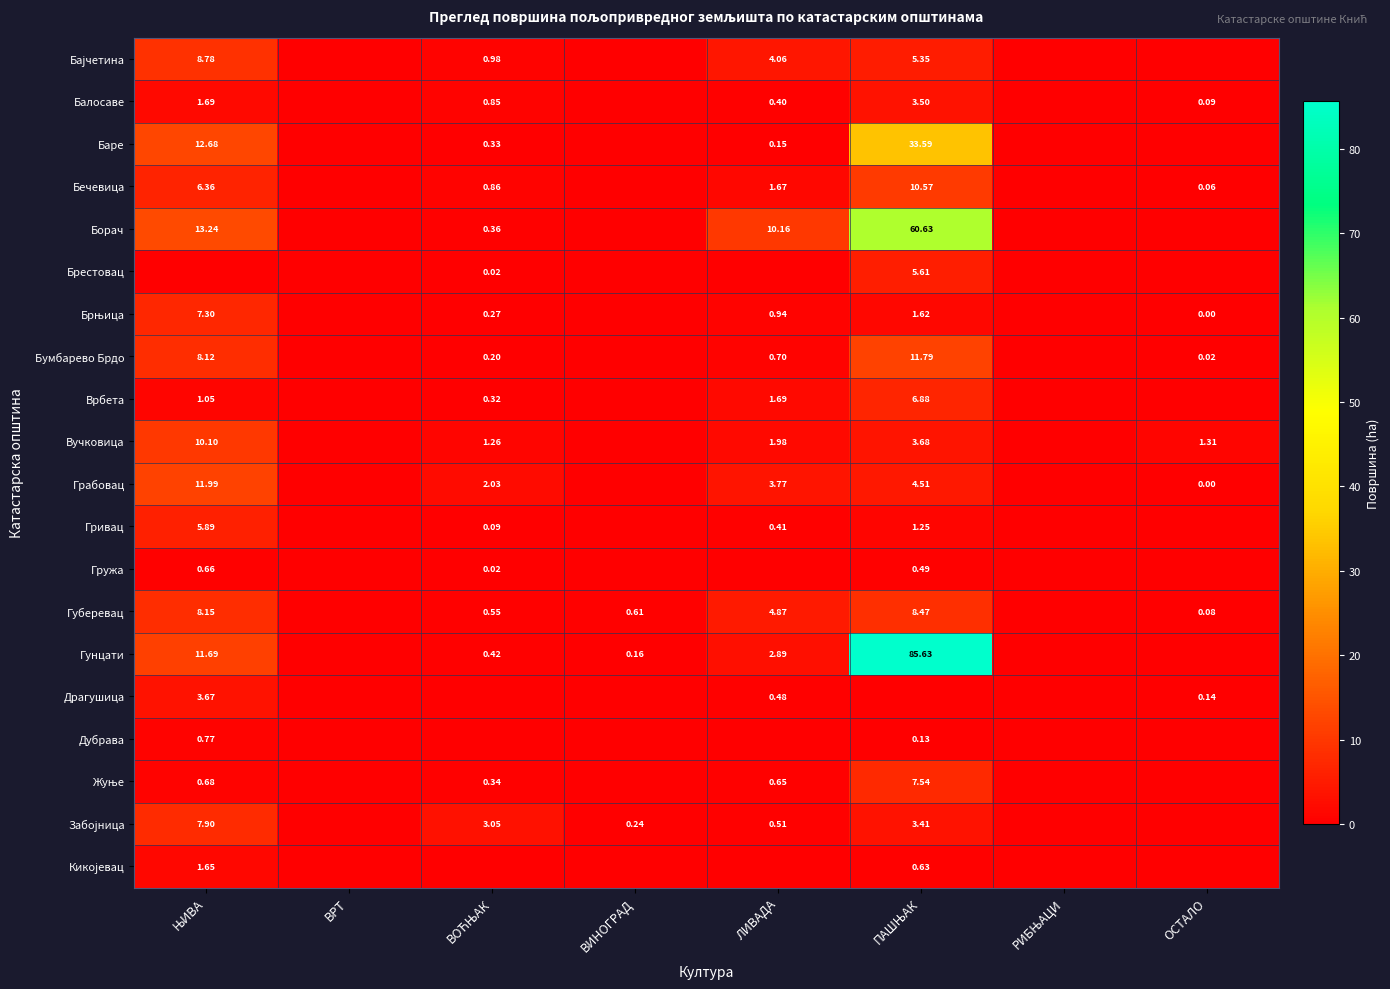

What is the difference between the Гривац values at ЛИВАДА and ЊИВА?

5.5